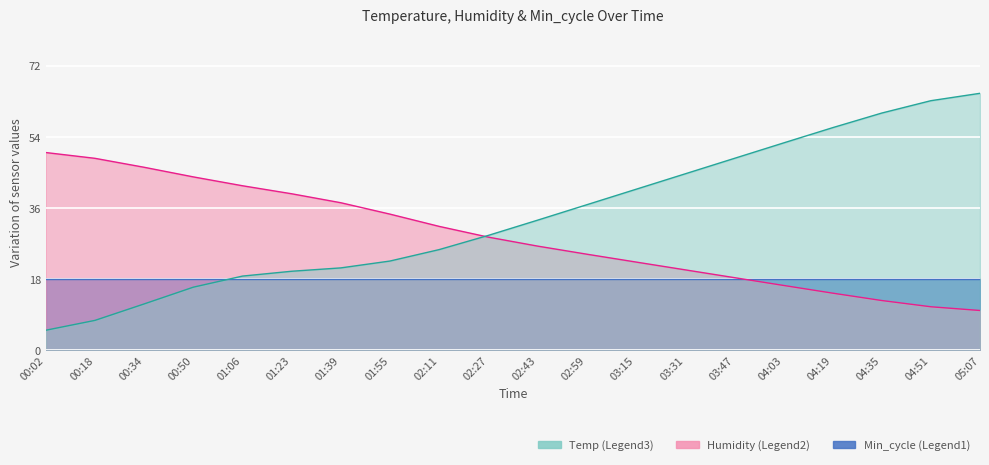

What is the sum of the Humidity values at 04:51 and 02:27?

39.5